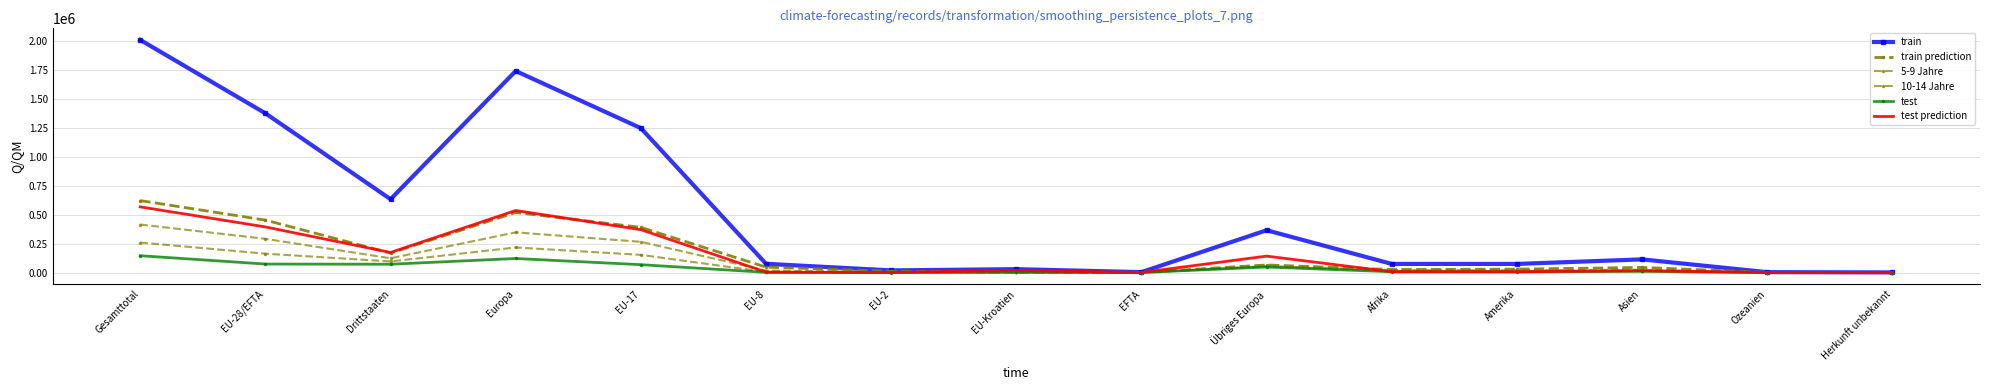

True or false: train and test prediction intersect in this chart.

False